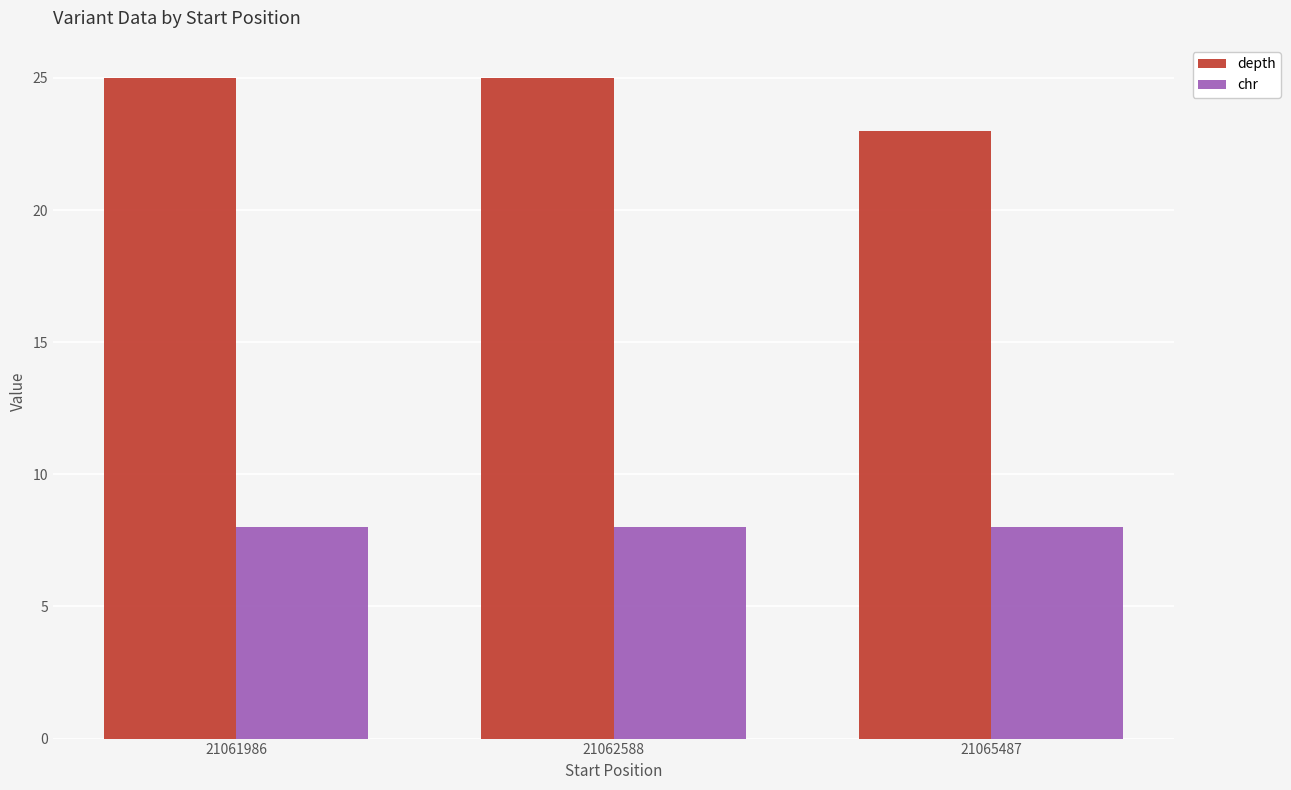

Reading left to right, transcribe all the data shown in this chart.

depth: 21061986=25	21062588=25	21065487=23
chr: 21061986=8	21062588=8	21065487=8